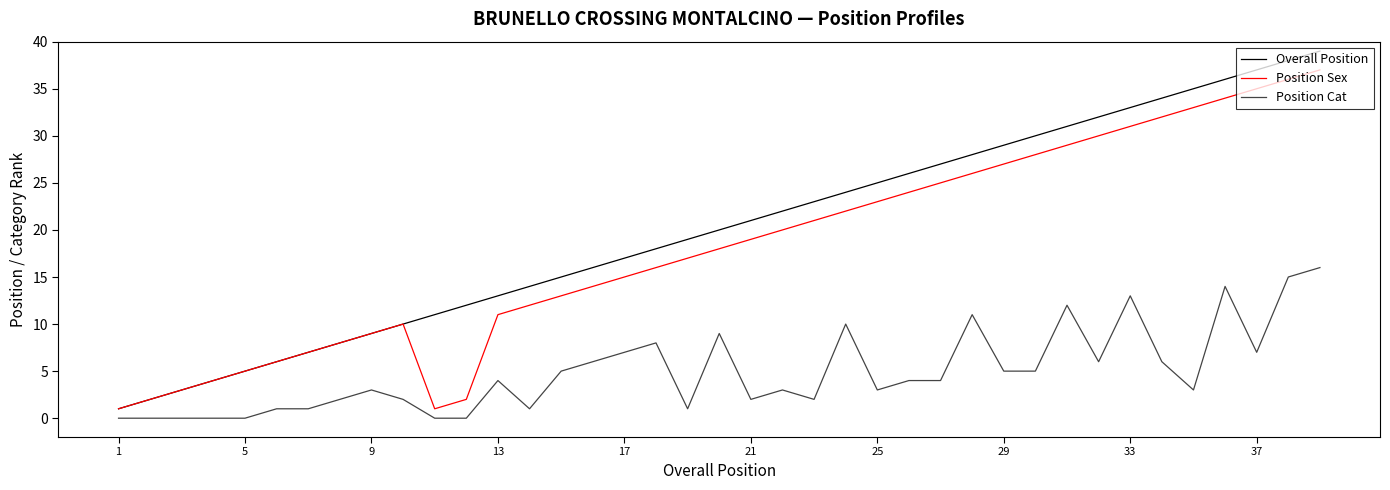

What is the maximum value shown in the chart?

39